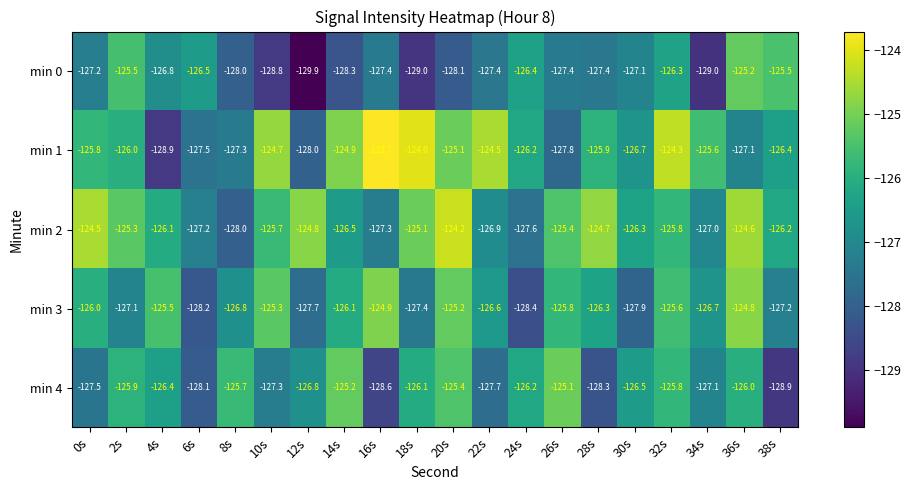

Which series has the largest range (max minus min)?

min 1